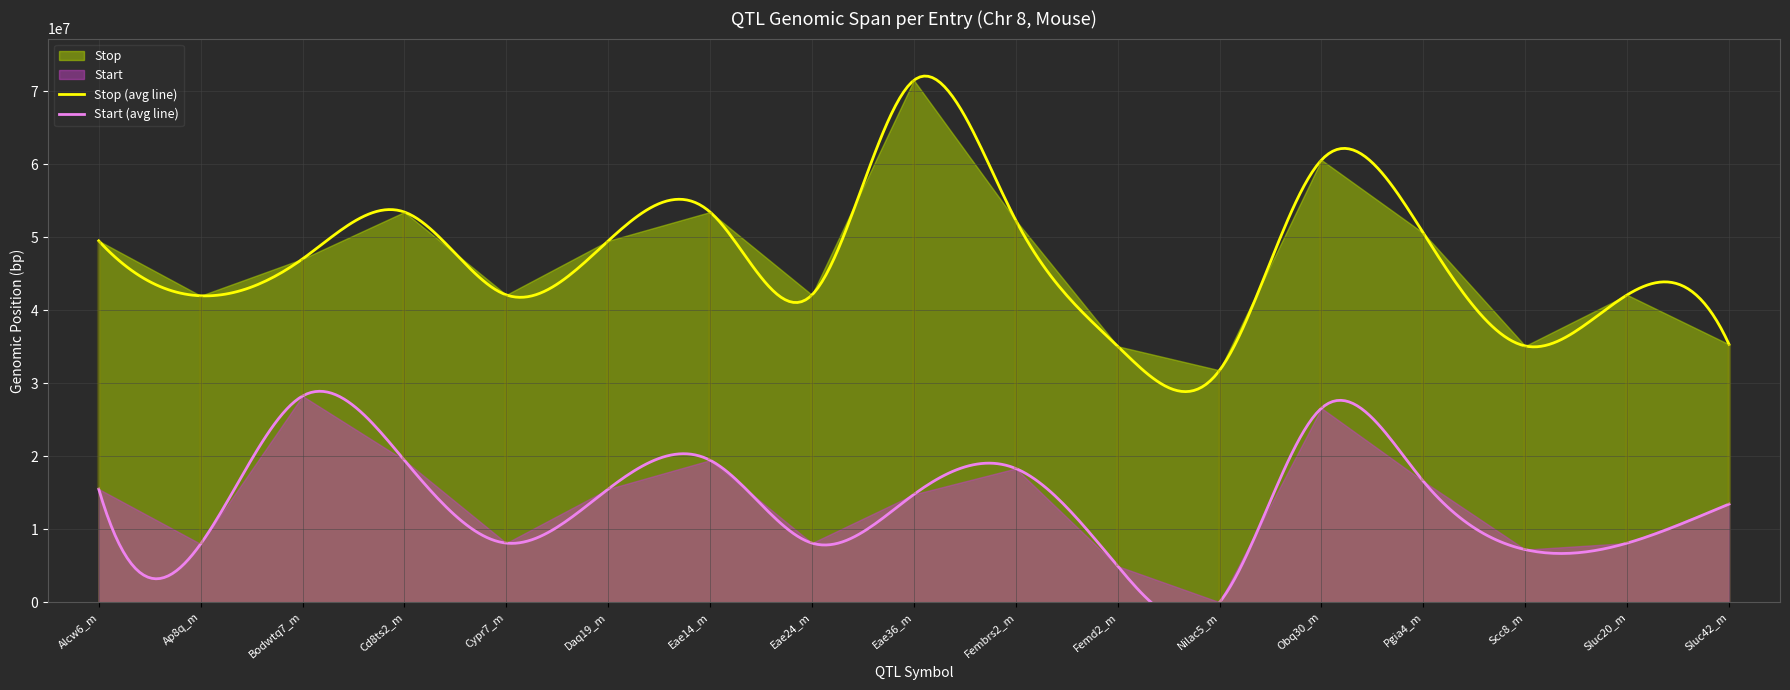

Between Cd8ts2_m and Eae36_m, which series saw the biggest shift?

Stop